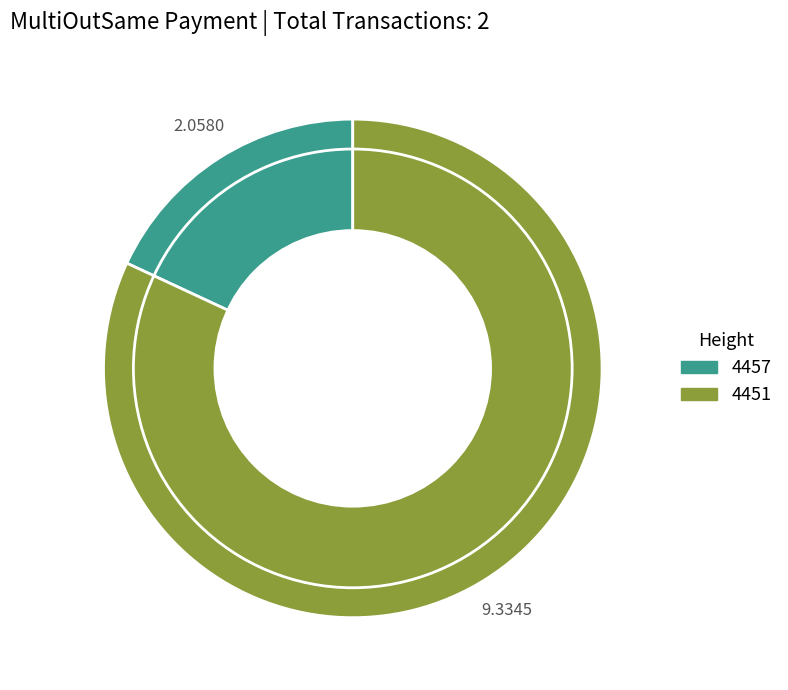

Between 4457 and 4451, which is larger?

4451